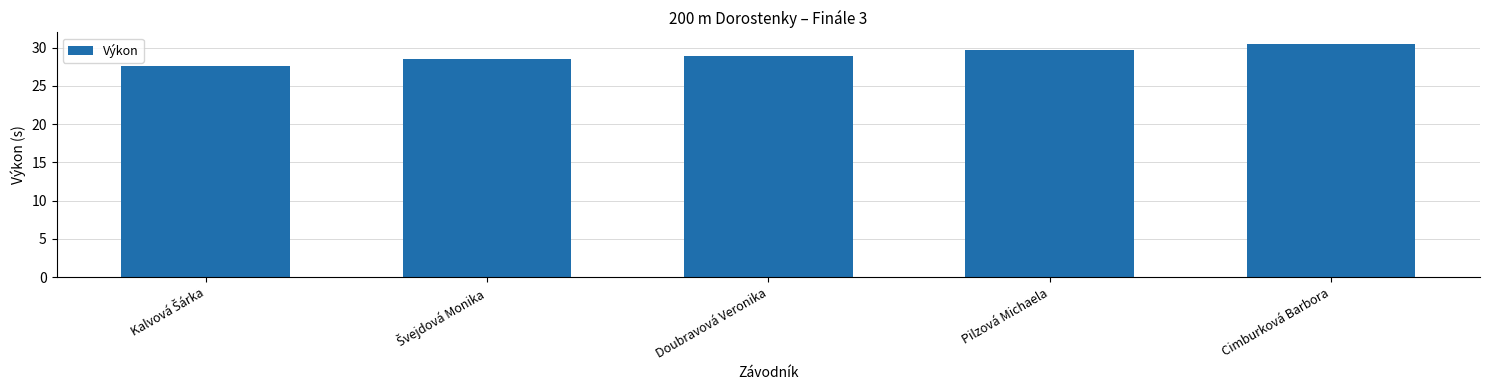

True or false: the data shows 29.7 at Pilzová Michaela.

True